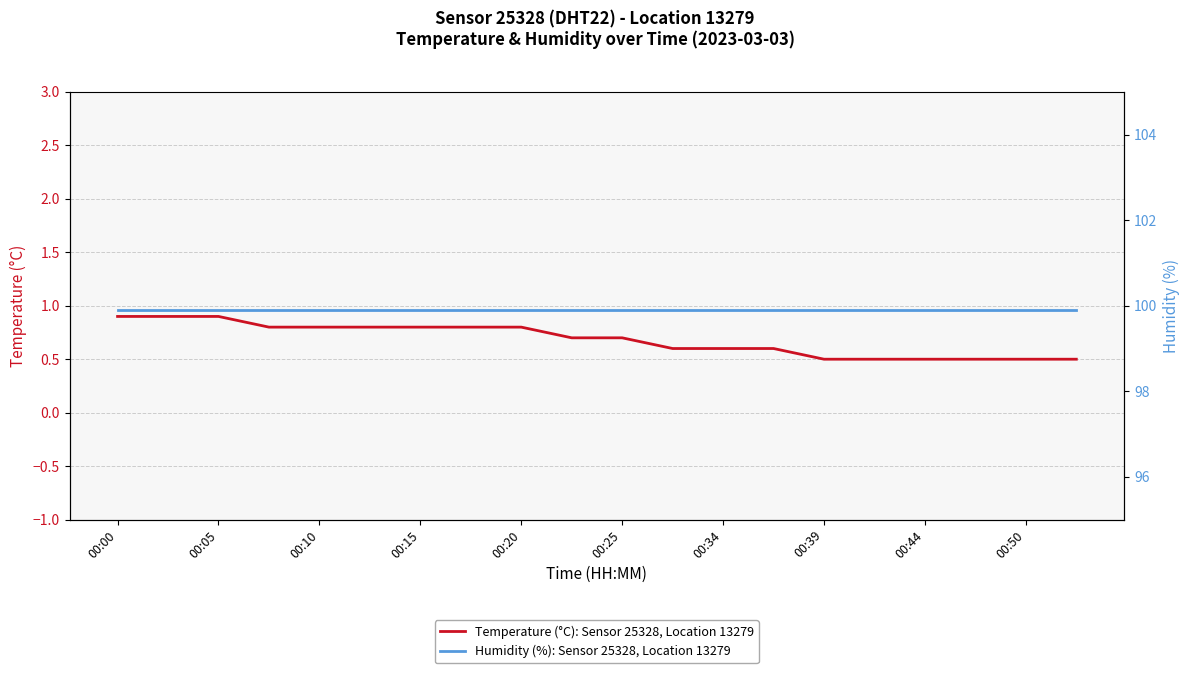

Is it true that Temperature (°C): Sensor 25328, Location 13279 equals 0.9 at 00:05?

True